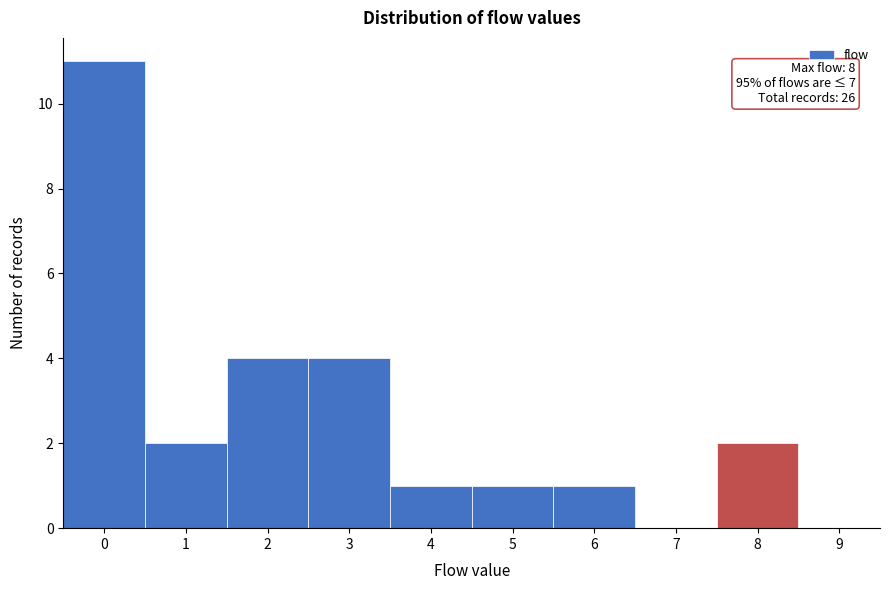

Over which range of the x-axis is the bar tallest?

-0.5 to 0.5